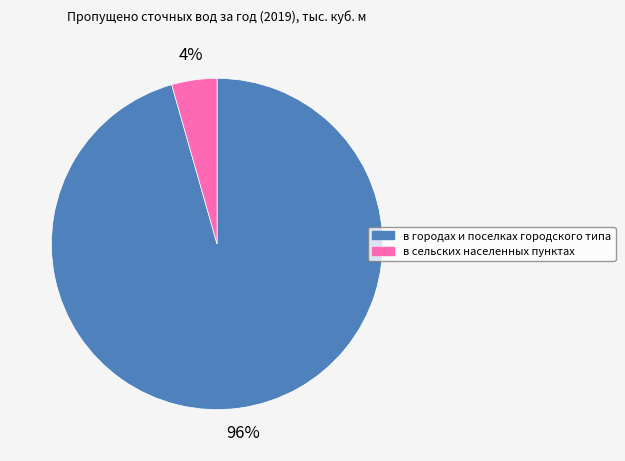

Does в городах и поселках городского типа account for over 50% of the chart?

Yes